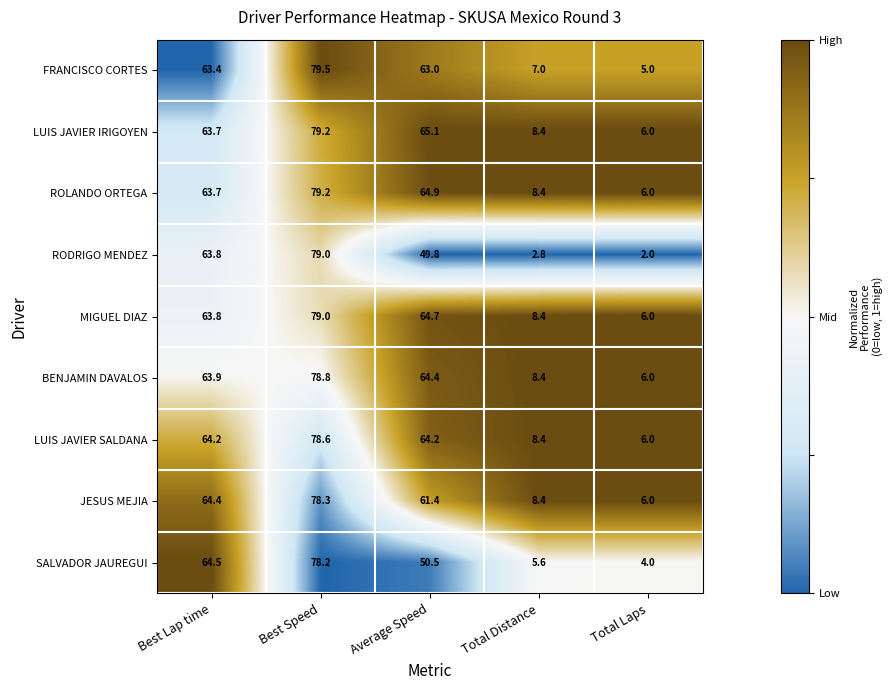

The value of ROLANDO ORTEGA at Best Speed is 79.2. True or false?

True